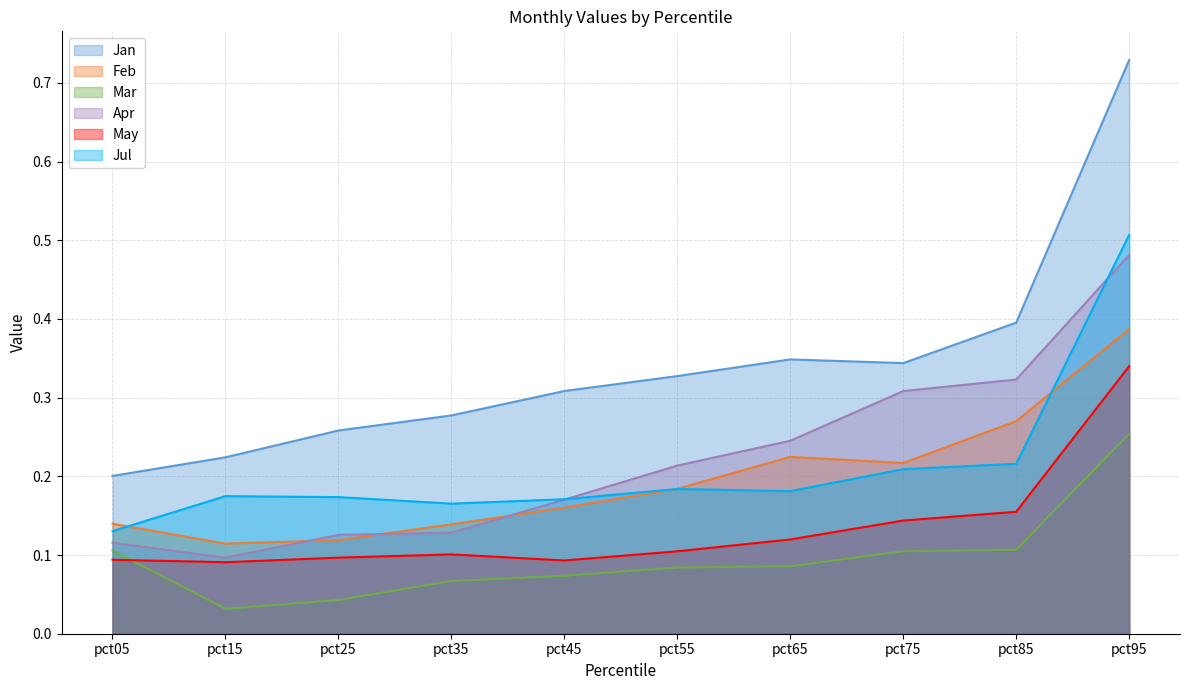

Where is May nearest to the value 0?

pct15